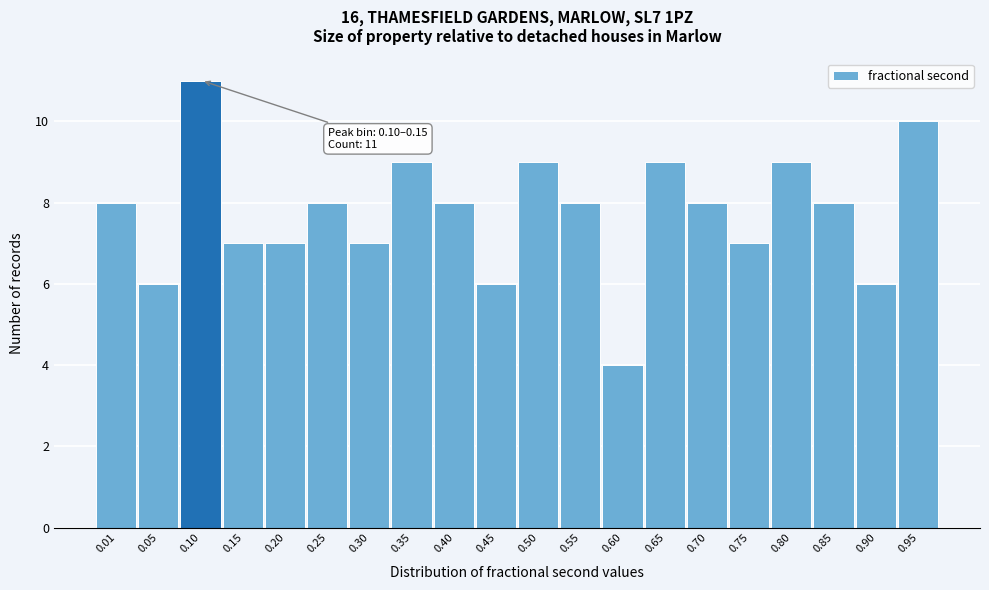

Reading right to left, what are all the values shown in this chart?

0.95=10	0.90=6	0.85=8	0.80=9	0.75=7	0.70=8	0.65=9	0.60=4	0.55=8	0.50=9	0.45=6	0.40=8	0.35=9	0.30=7	0.25=8	0.20=7	0.15=7	0.10=11	0.05=6	0.01=8